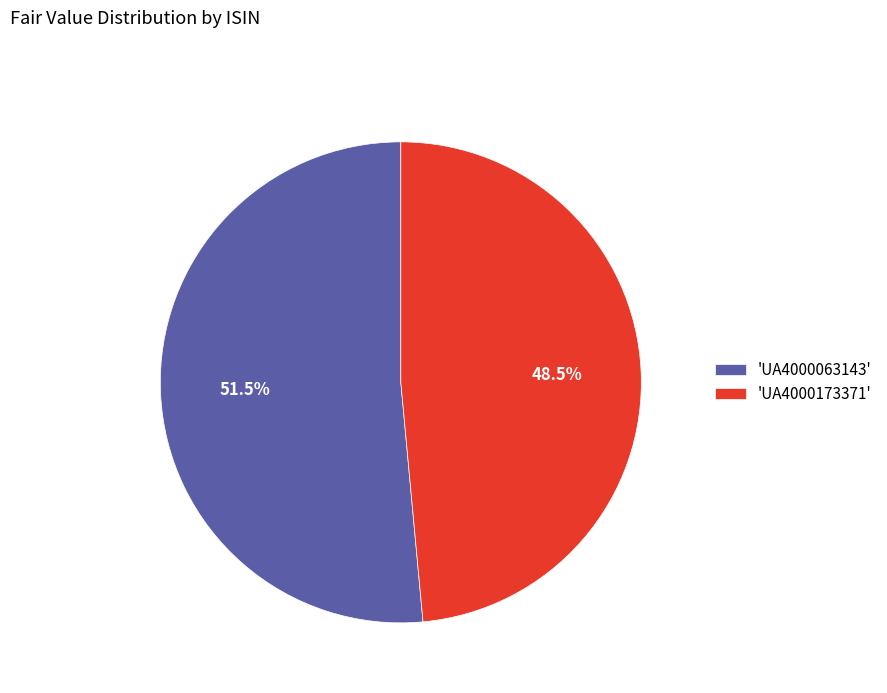

To the nearest percent, what is the difference between the largest and smallest slice percentages?

3%